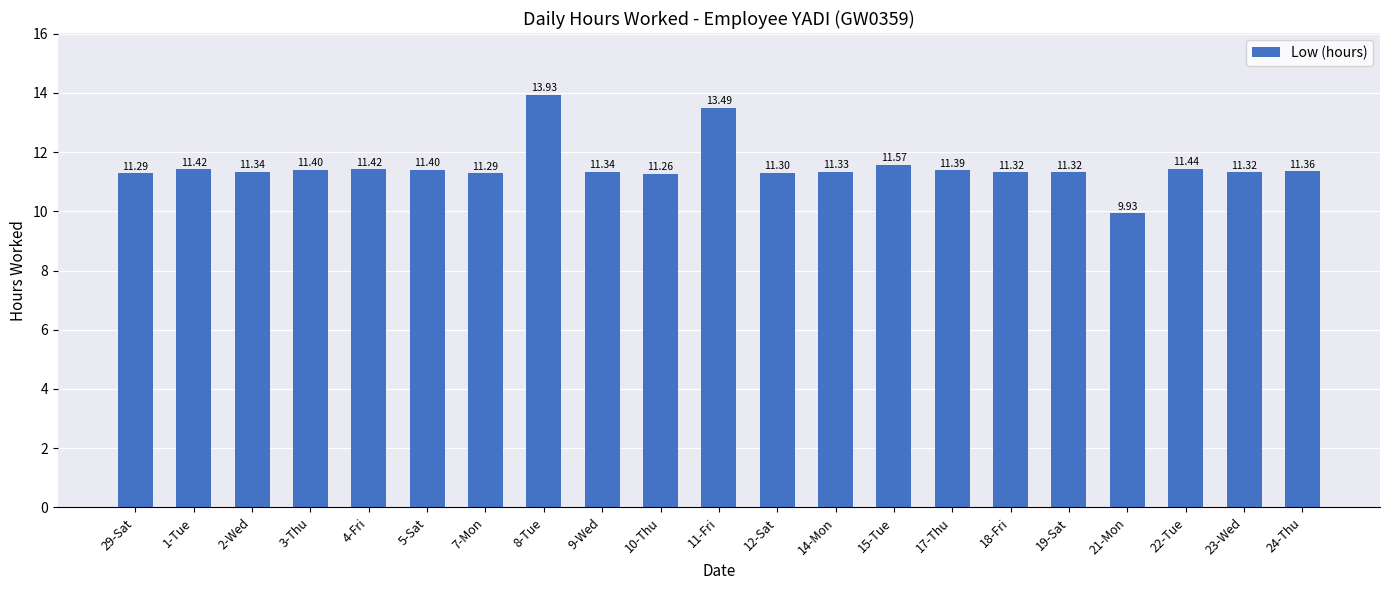

What is the average value?

11.5